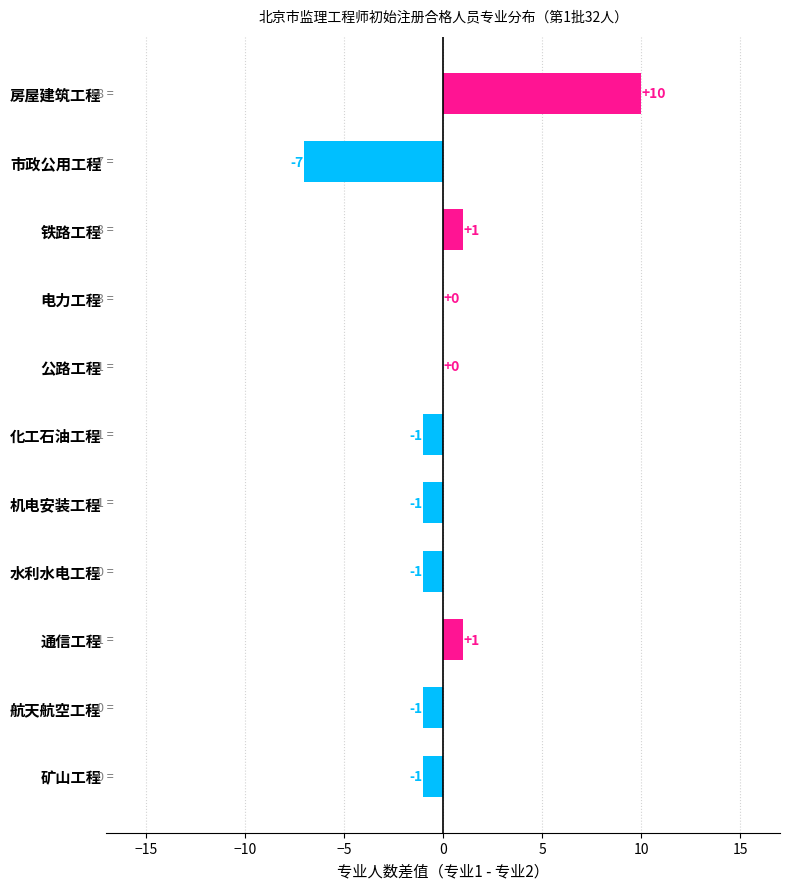

Is it true that the value at 市政公用工程 is -4?

False